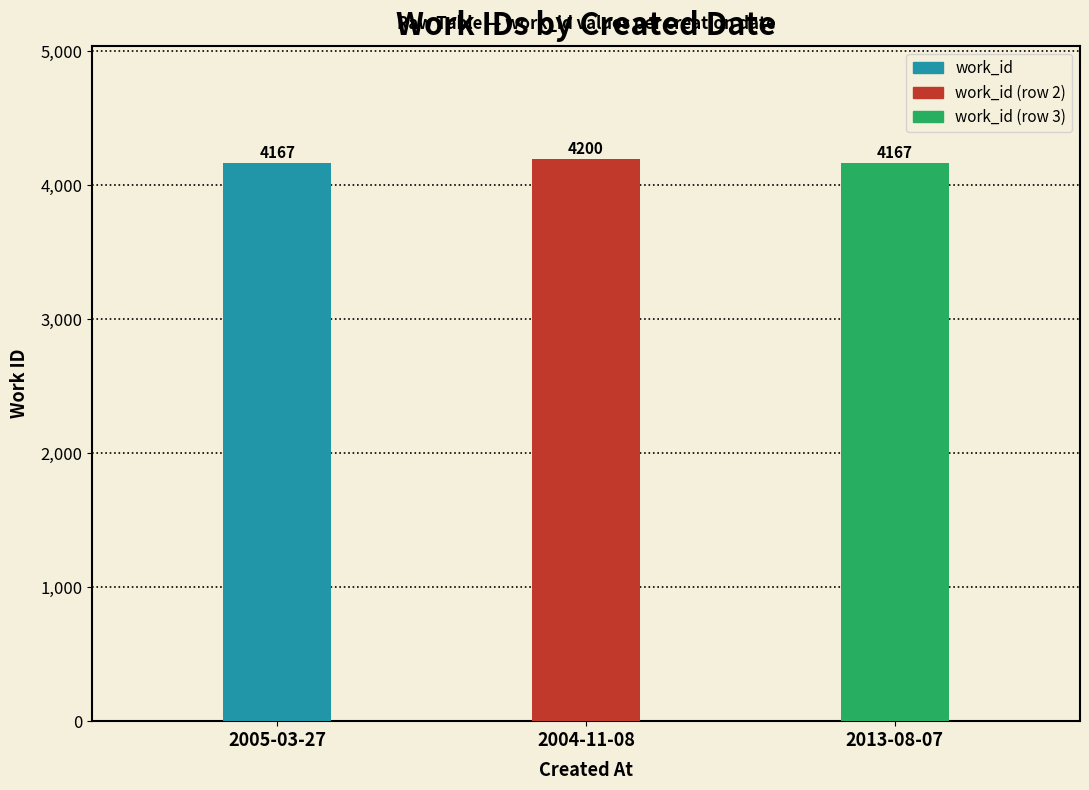

What is the greatest value displayed?

4200